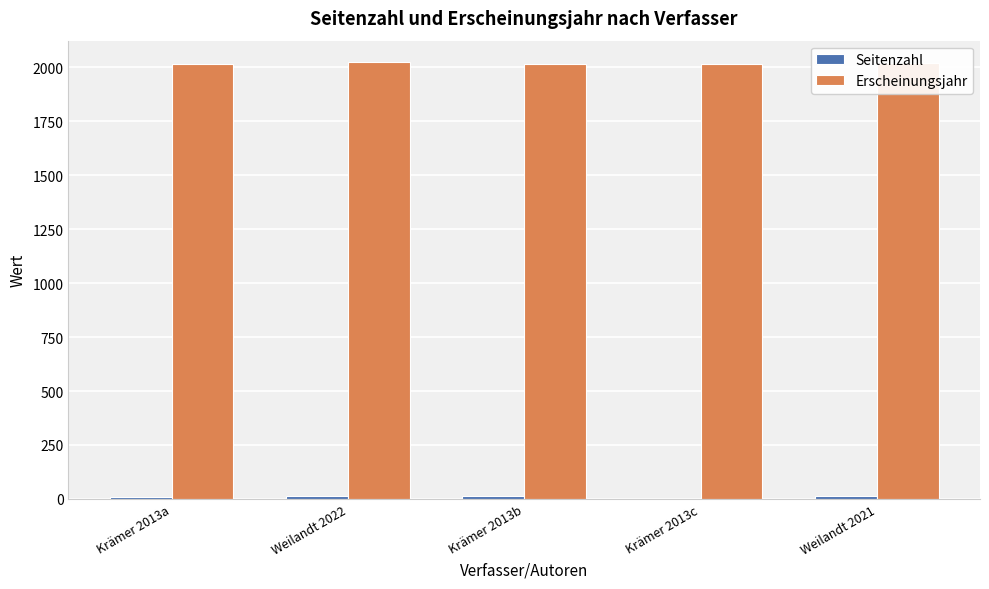

Which series has the largest total across all categories?

Erscheinungsjahr